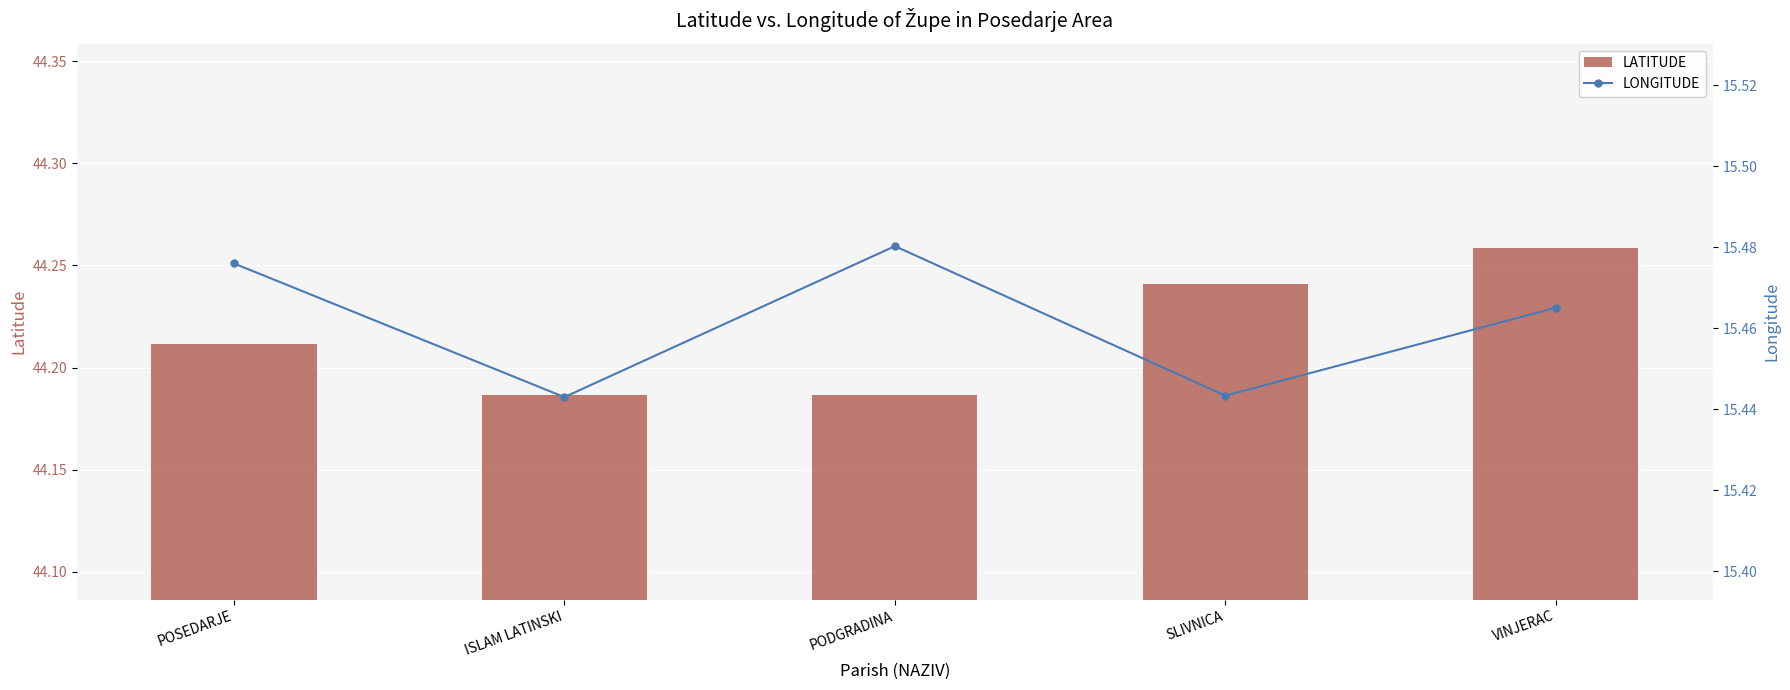

Which has a higher value, ISLAM LATINSKI or SLIVNICA?

SLIVNICA